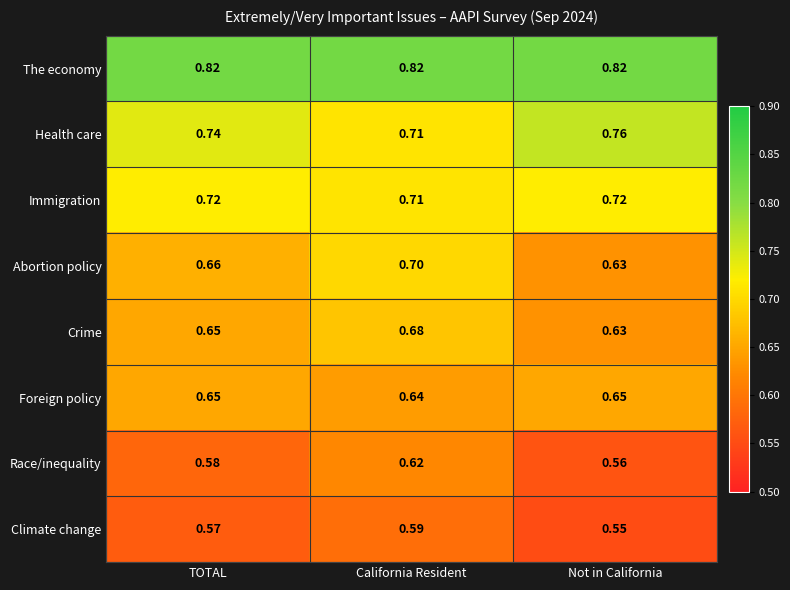

Rank the categories by Climate change value from lowest to highest.

Not in California, TOTAL, California Resident